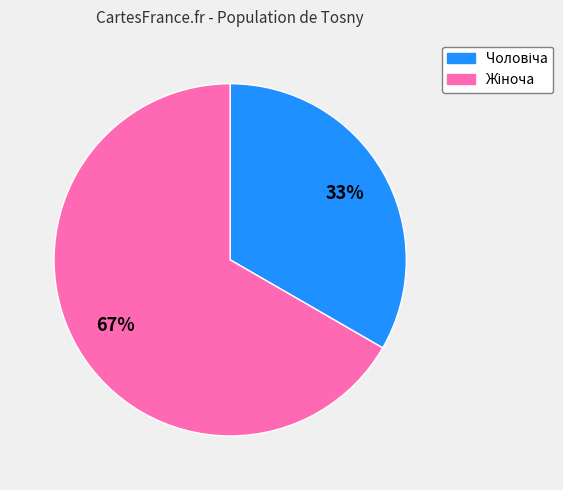

Is there a majority slice in this chart?

Yes